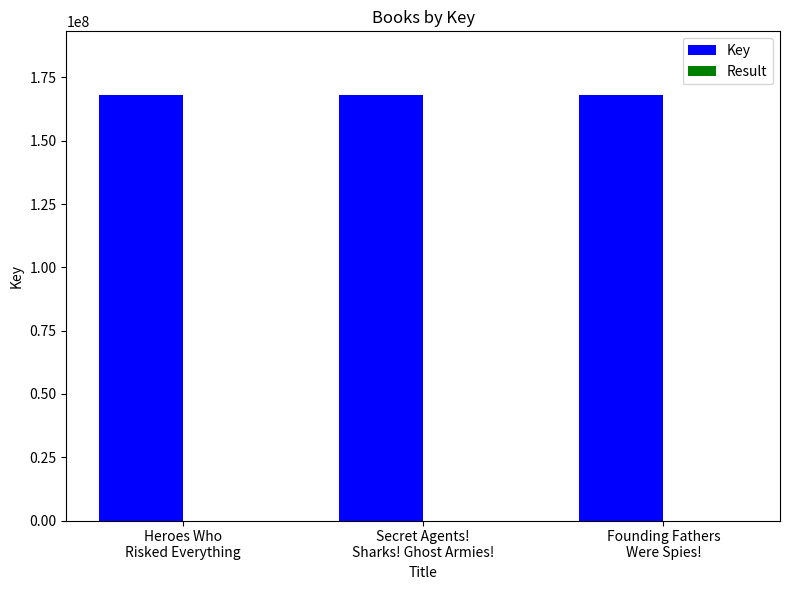

What is the sum of all Result values?

6